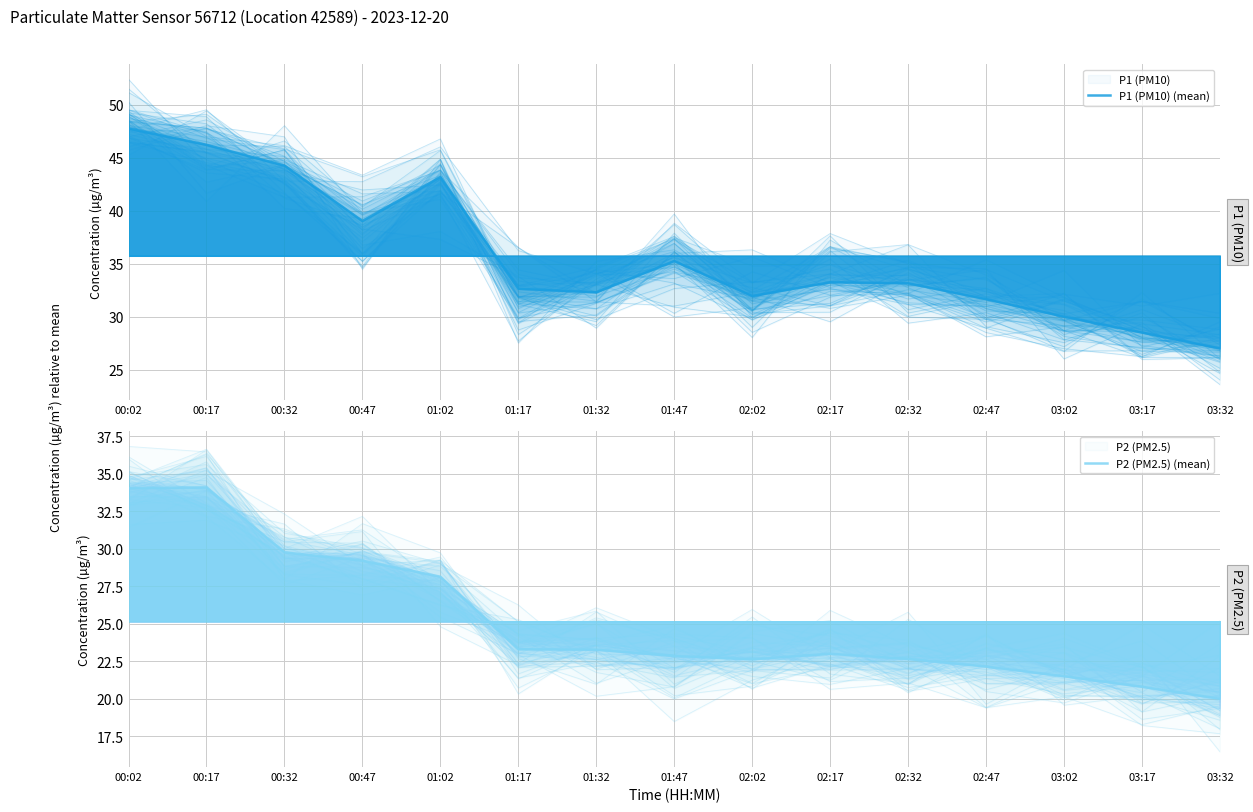

At 01:17, list the series in order from smallest to largest.

P2 (PM2.5) (mean), P1 (PM10) (mean)